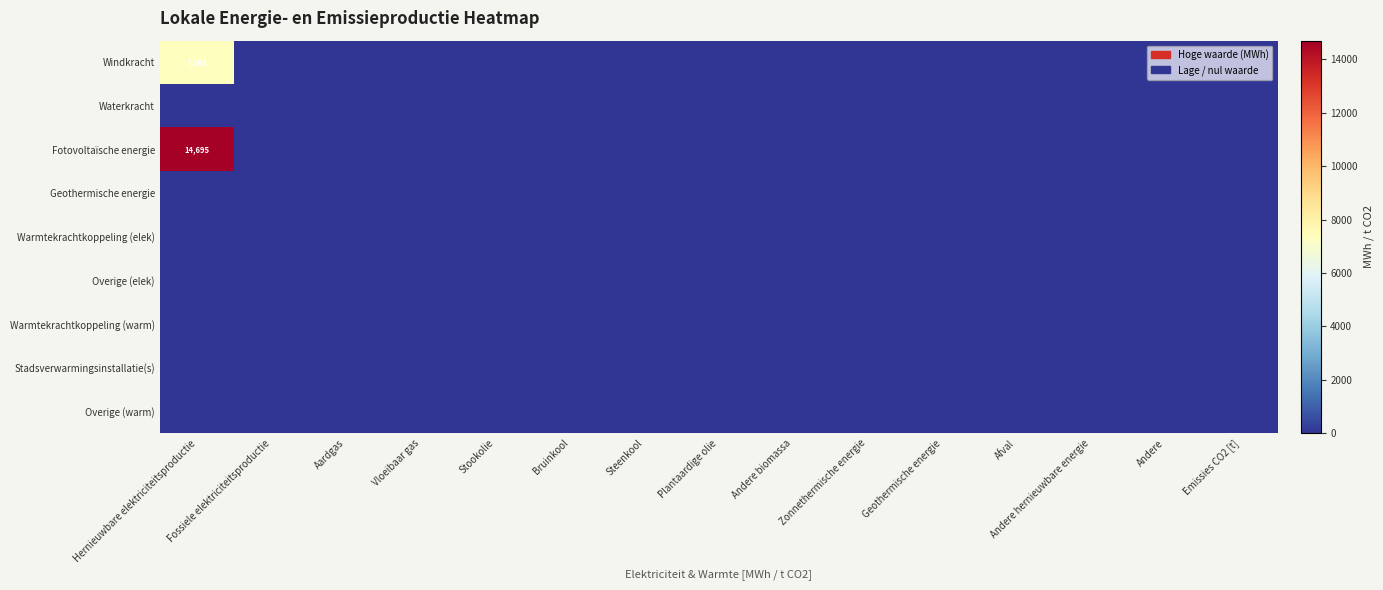

At which category does the chart reach its minimum across all series?

Fossiele elektriciteitsproductie